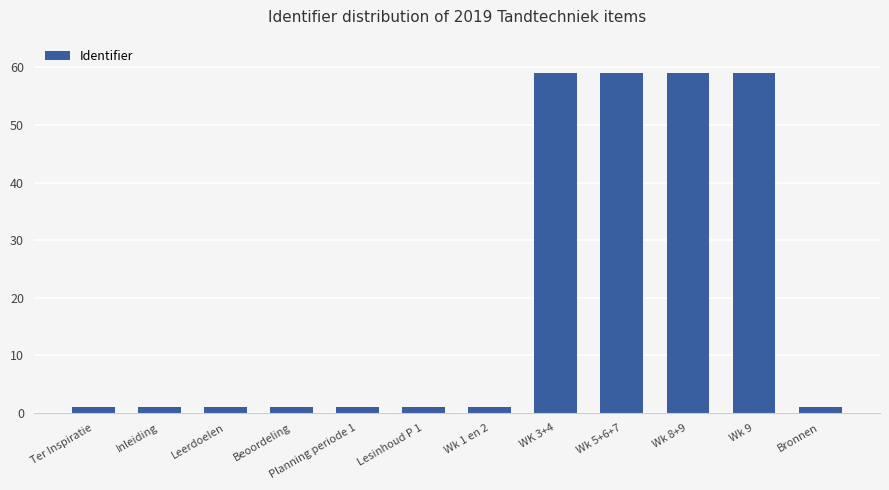

What is the average value?

20.3